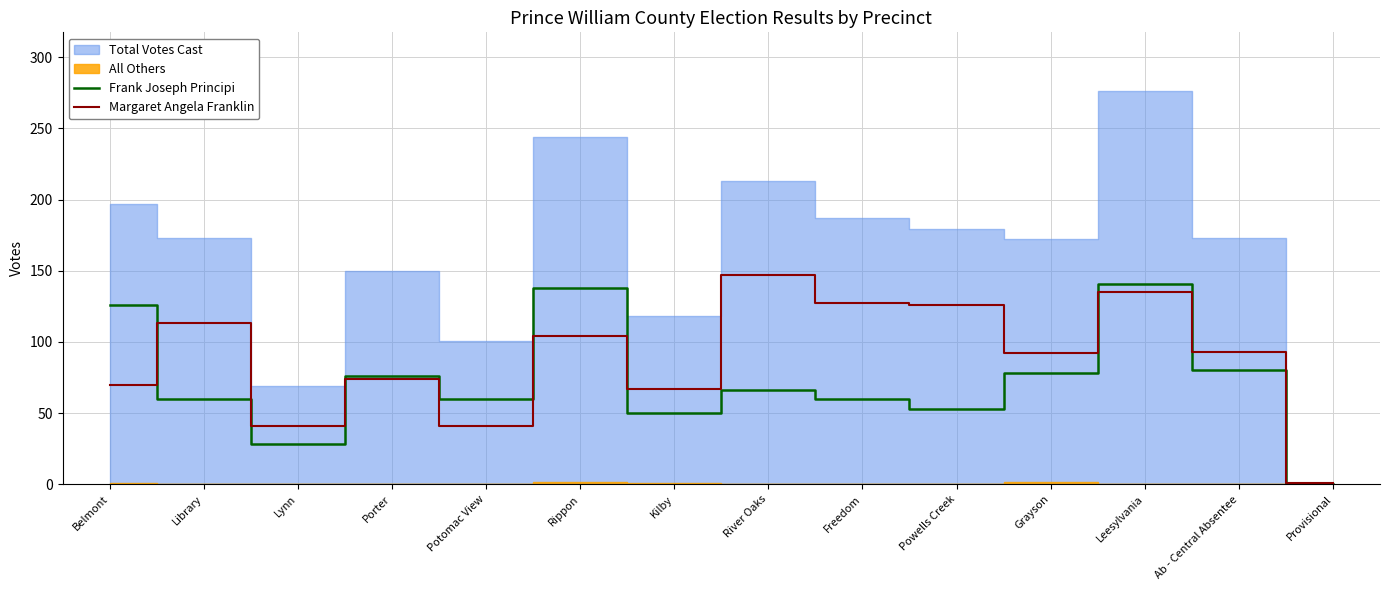

What is the minimum value for Margaret Angela Franklin?

1